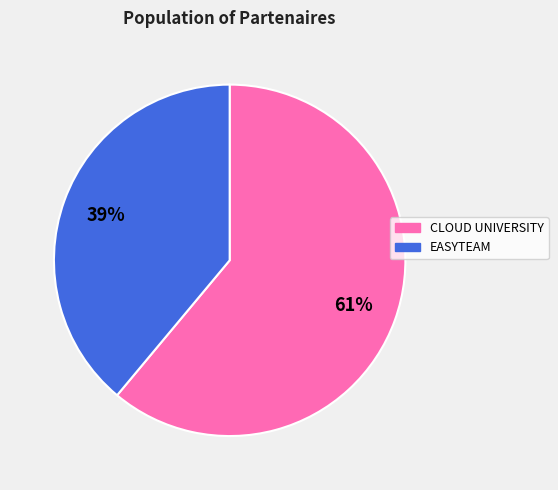

Which has a higher value, CLOUD UNIVERSITY or EASYTEAM?

CLOUD UNIVERSITY